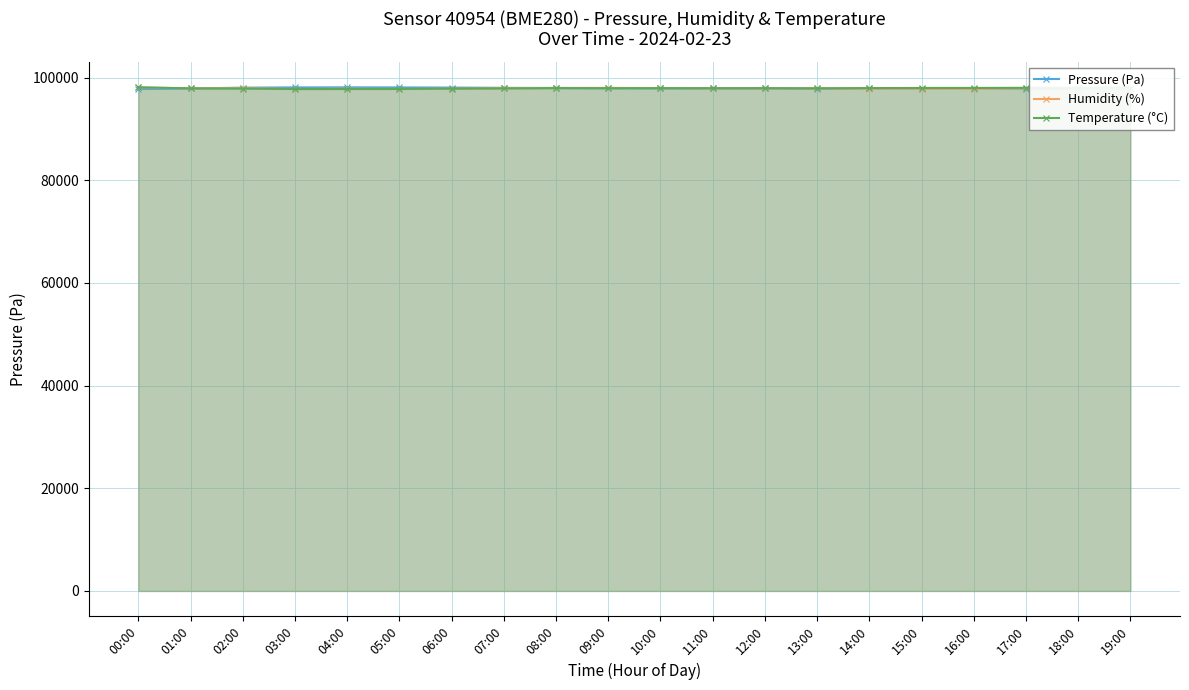

At which category is the sum across all series the highest?

00:00